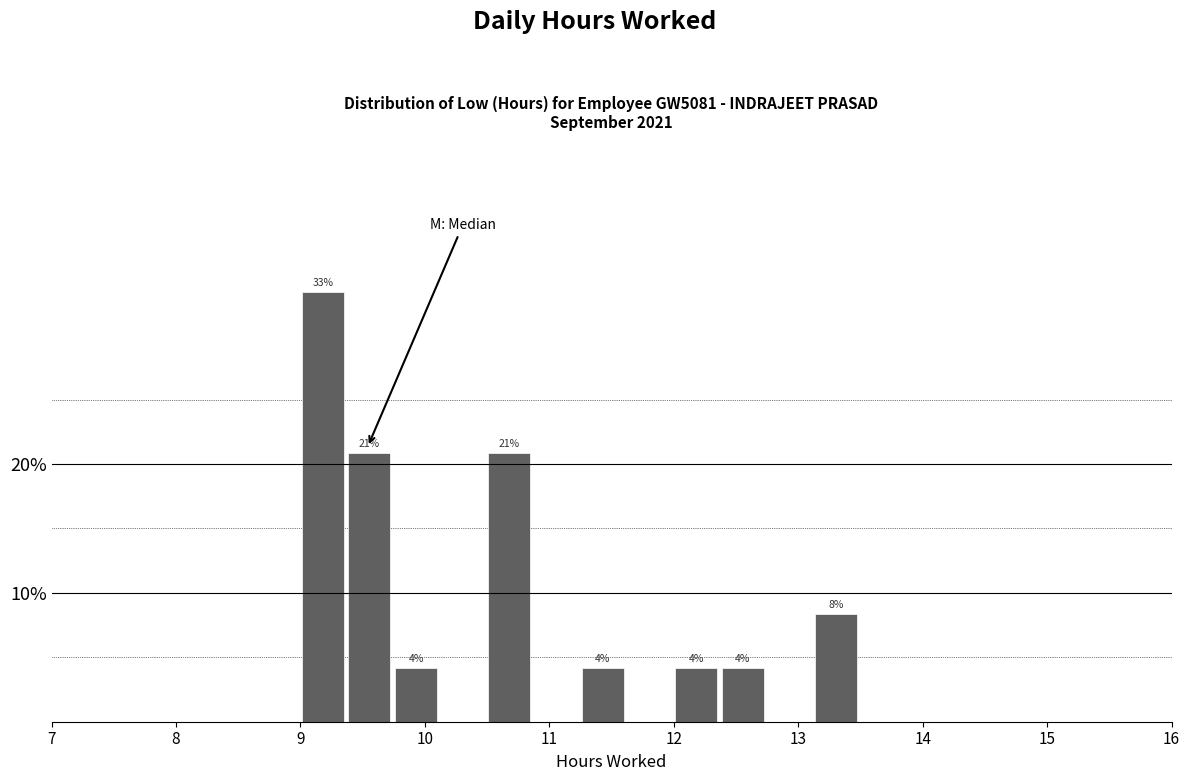

Read against the x-axis, roughly where is the centre of the tallest bar?

9.2